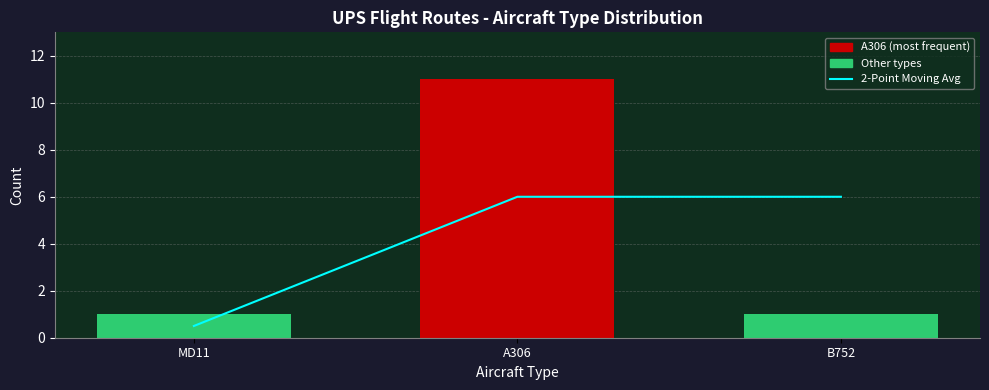

Is it true that the value at MD11 is 0.5?

True